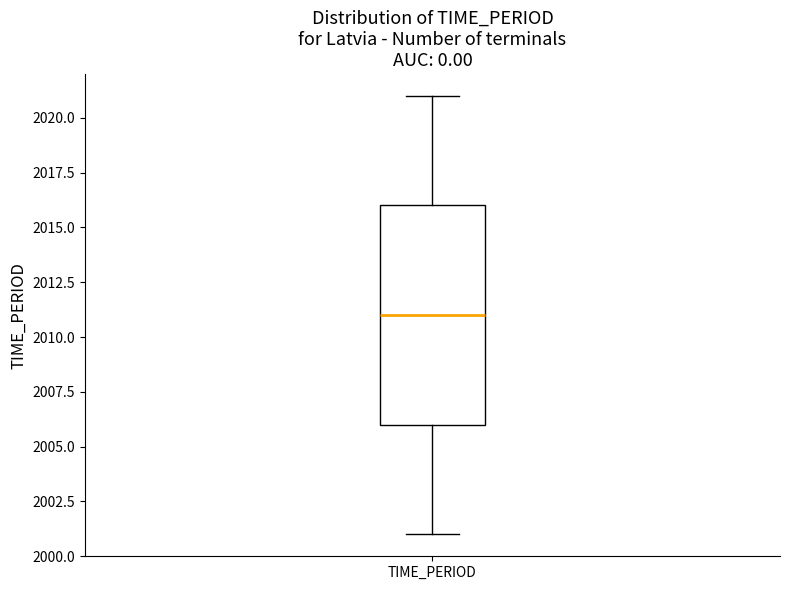

Where is the lower edge of the box for TIME_PERIOD on the y-axis? The values are not printed on the chart, so give them approximately, as read against the axis.

2006